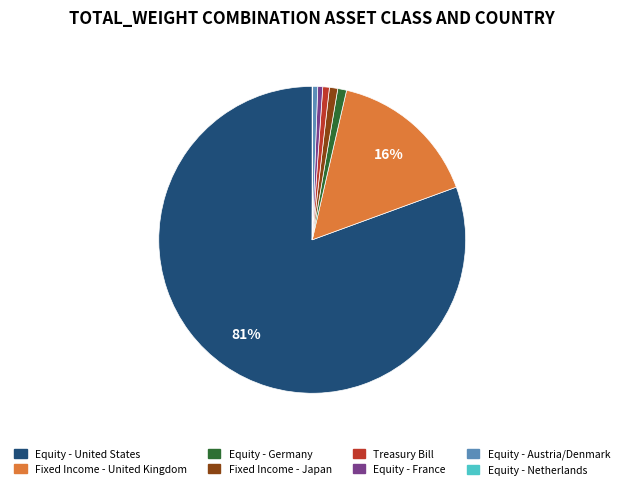

Is there any slice that represents more than half of the pie?

Yes